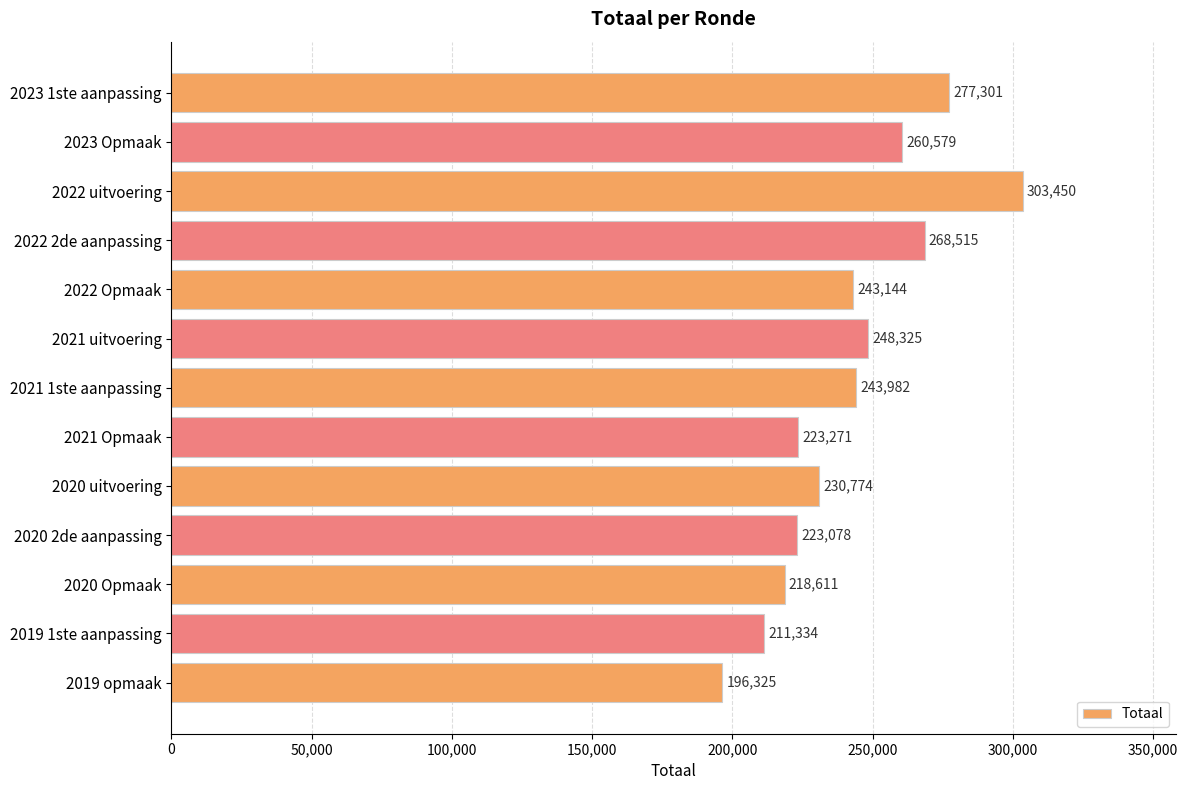

What is the ratio of the value at 2021 uitvoering to the value at 2023 1ste aanpassing?

0.9